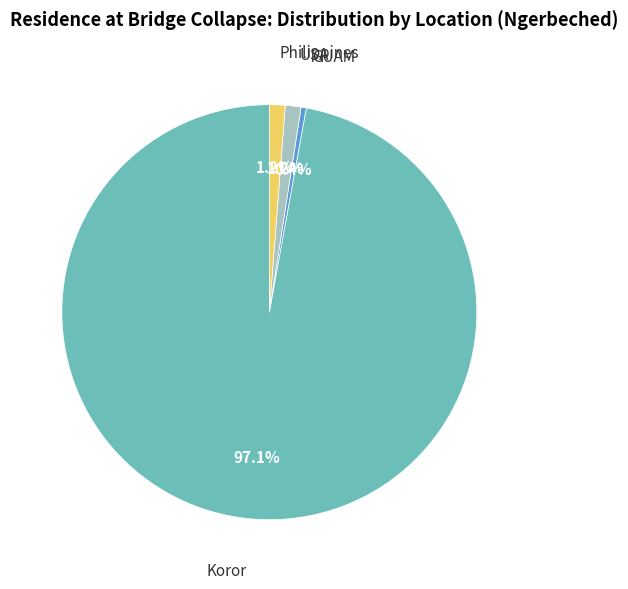

Which slice is the largest?

Koror